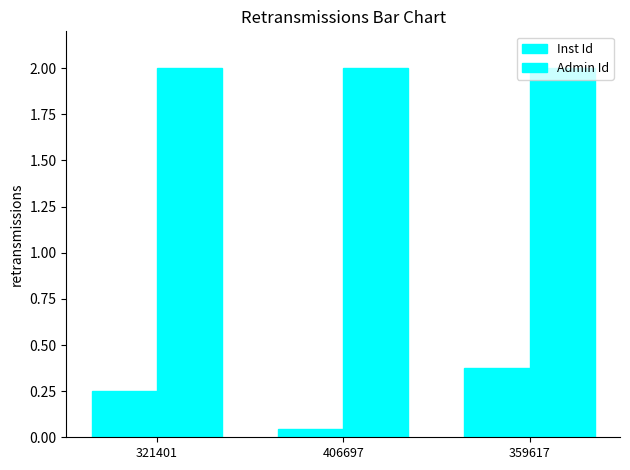

How many bars are there in total?

6